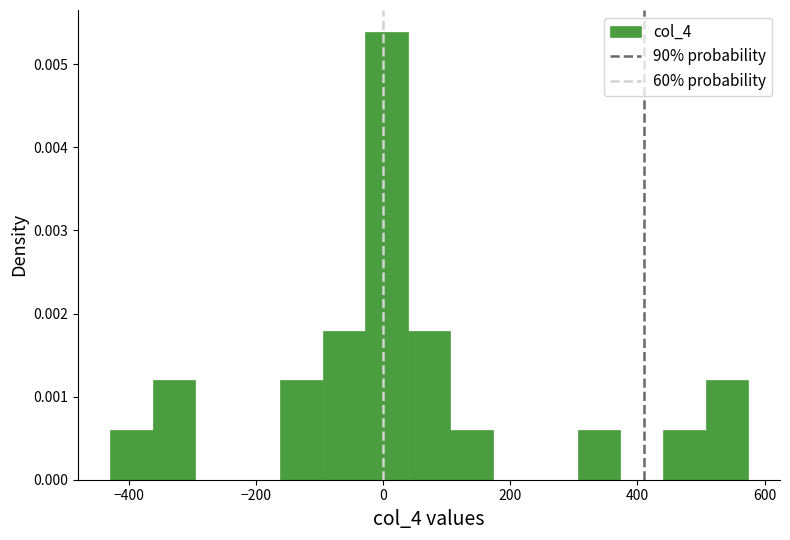

Around what value on the x-axis is the tallest bar? Give the approximate position of its centre, as read against the axis.

0